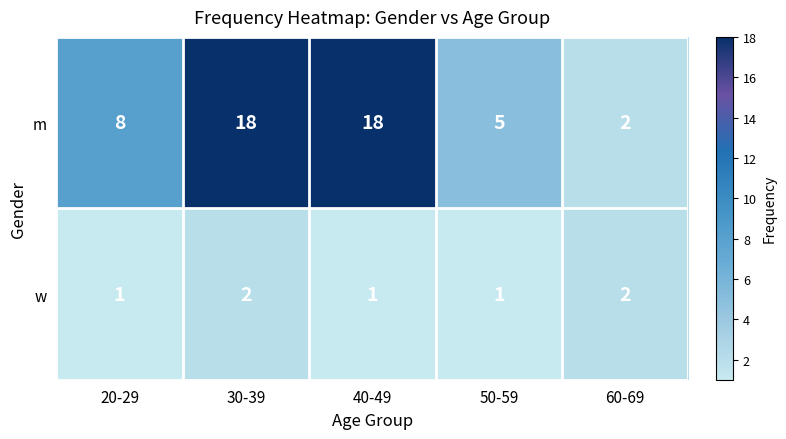

What is the total value across all series at 60-69?

4